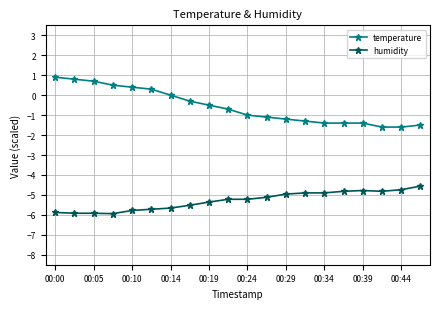

True or false: humidity and temperature intersect in this chart.

False